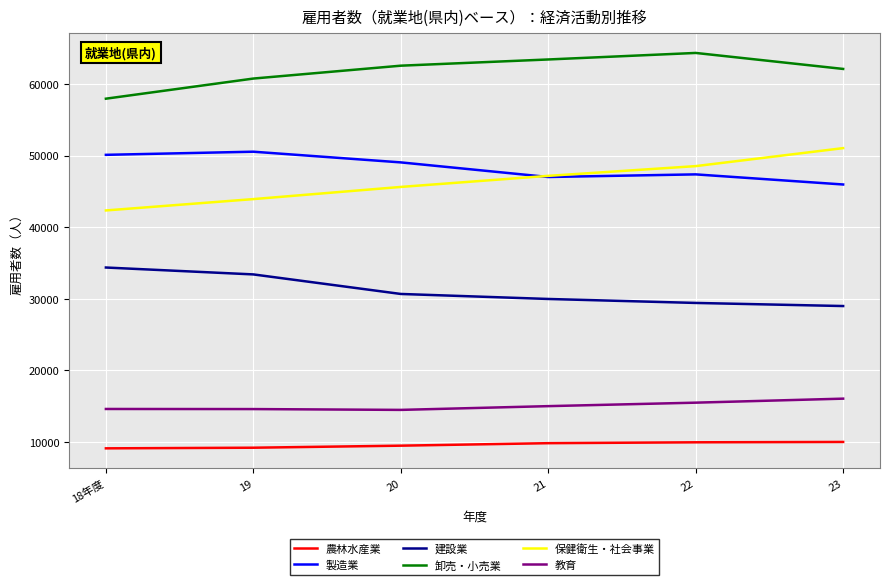

Count the number of data series in this chart.

6